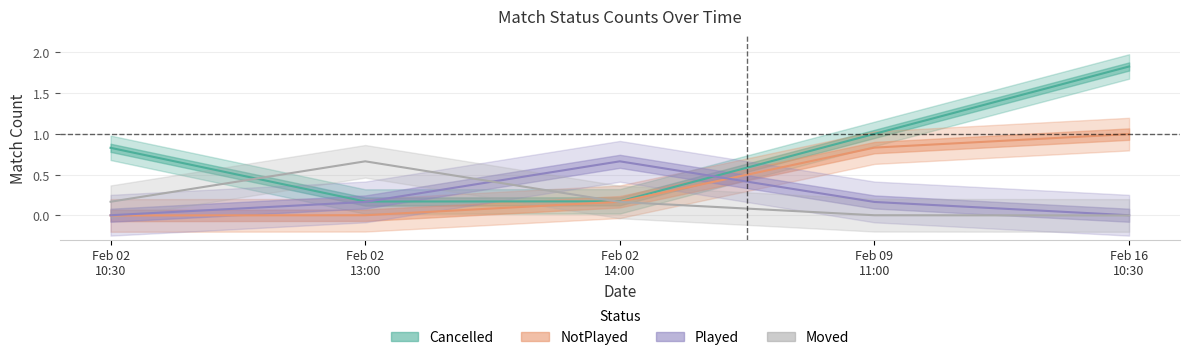

What is the approximate value of Cancelled at Feb 09
11:00?

1.0